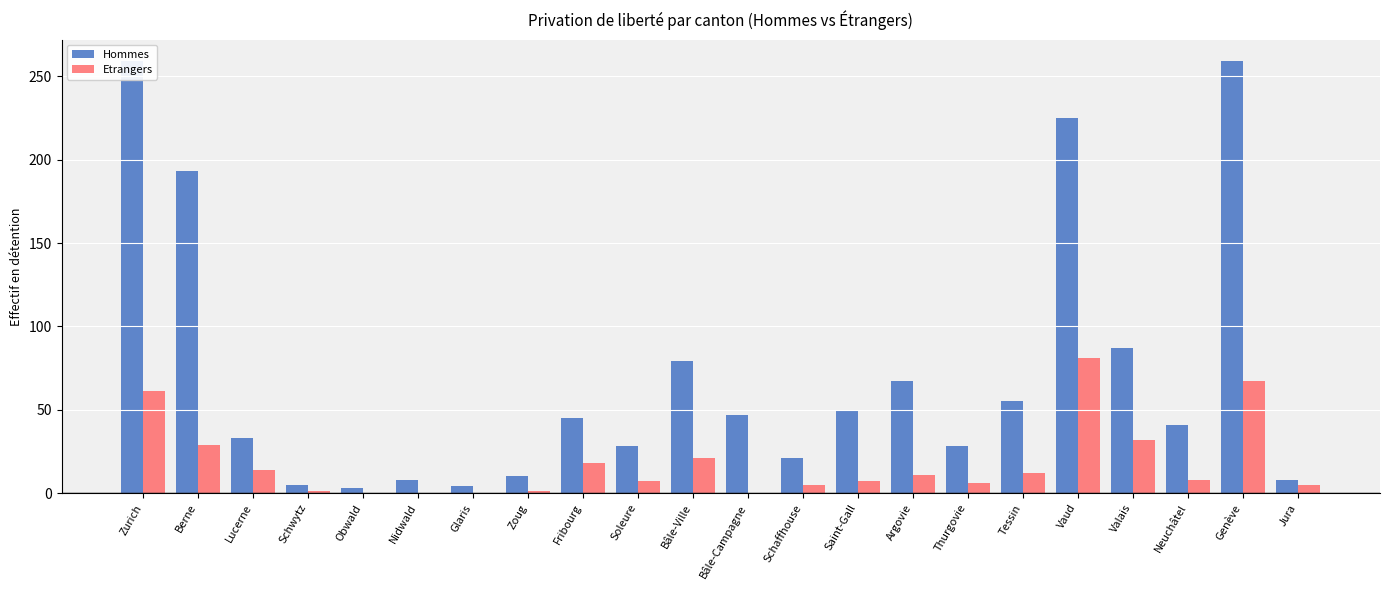

What is the total value across all series at Tessin?

67